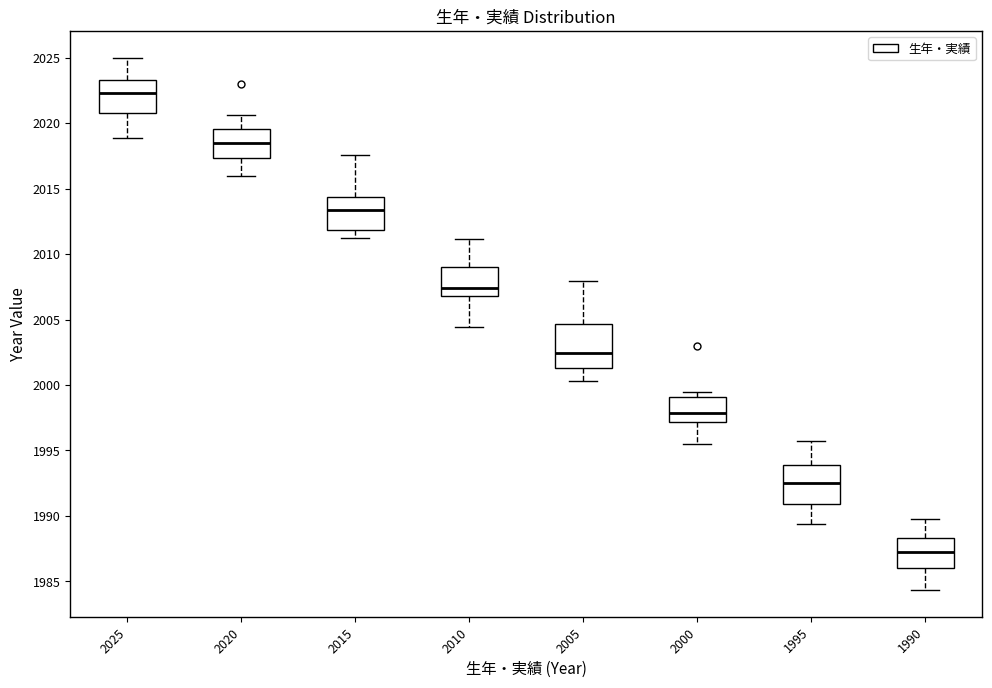

Where is the lower edge of the box at x = 2015 on the y-axis? The values are not printed on the chart, so give them approximately, as read against the axis.

2012.0